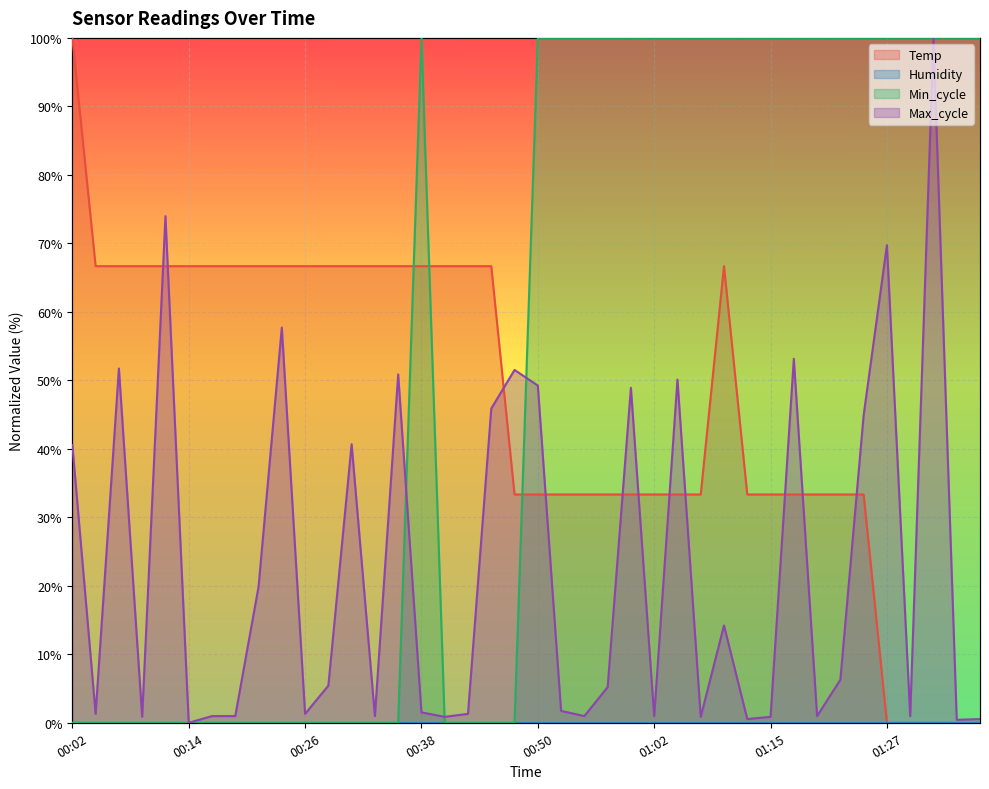

True or false: Max_cycle has more than 2 points higher than both neighbors.

True